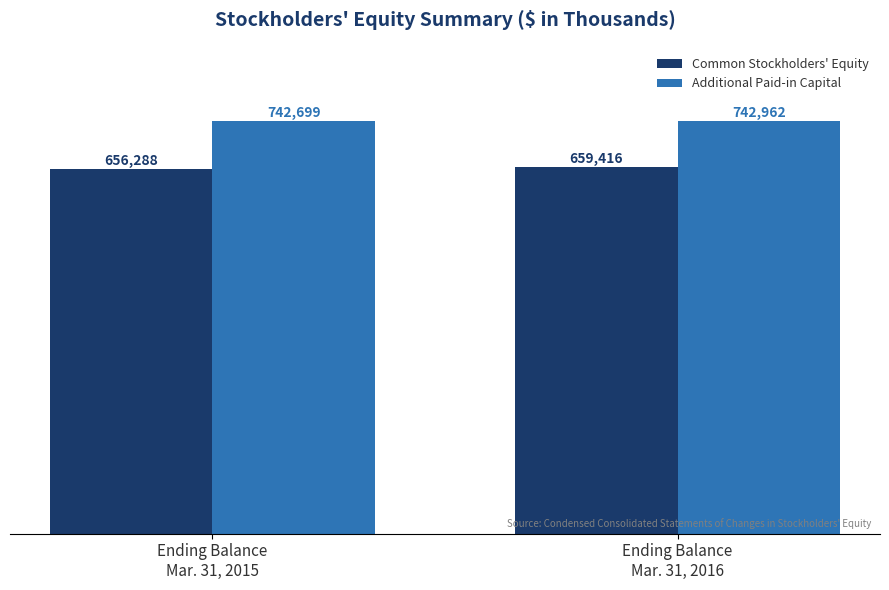

What is the sum of all Additional Paid-in Capital values?

1485661